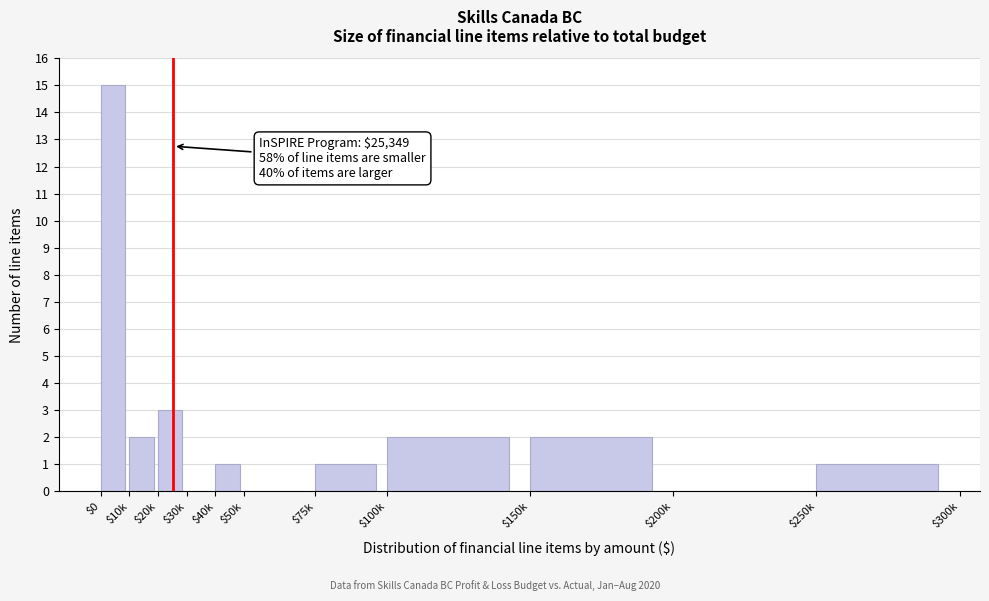

What is the sum of all values?

27